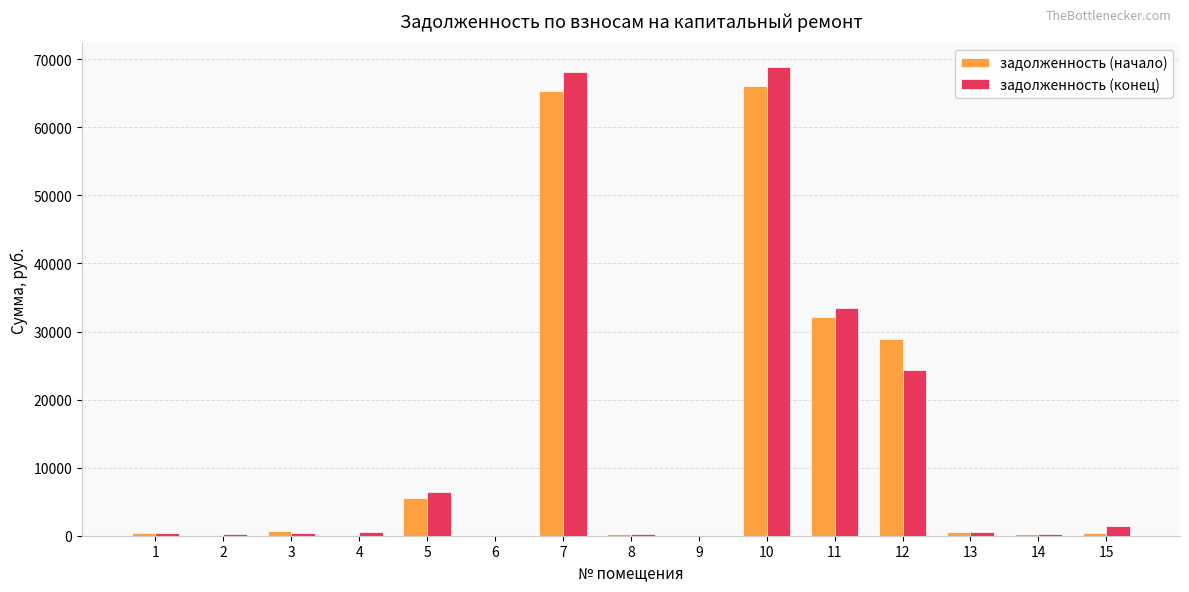

Which series changed the most between 4 and 7?

задолженность (конец)